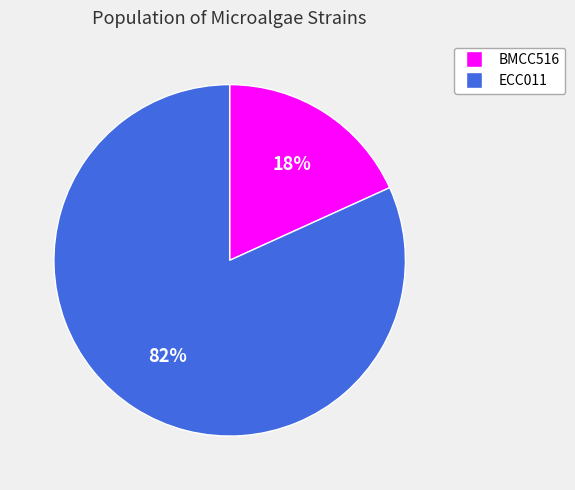

What is the largest slice in the pie chart?

ECC011